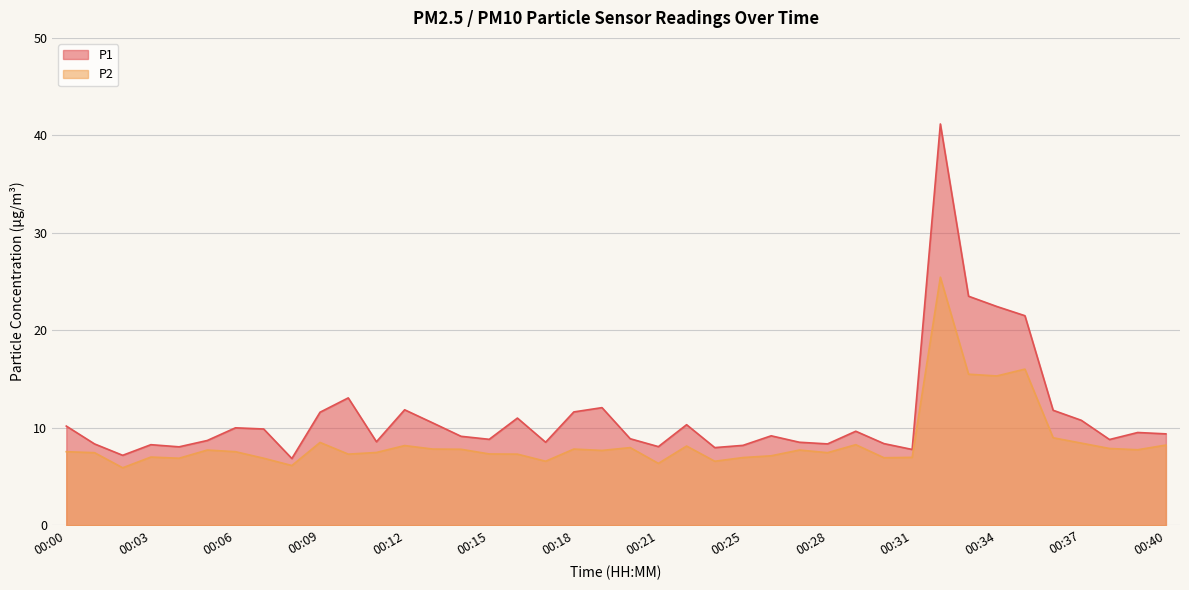

At which category is the sum across all series the highest?

00:32